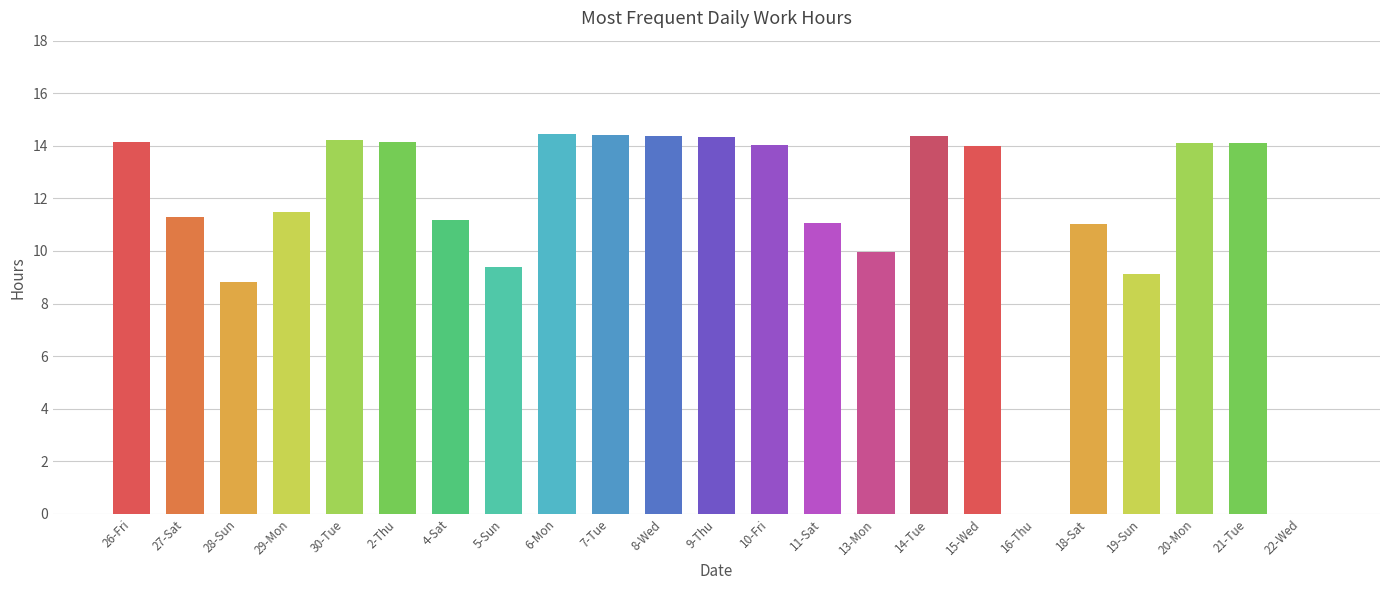

What is the difference between the values at 6-Mon and 11-Sat?

3.4